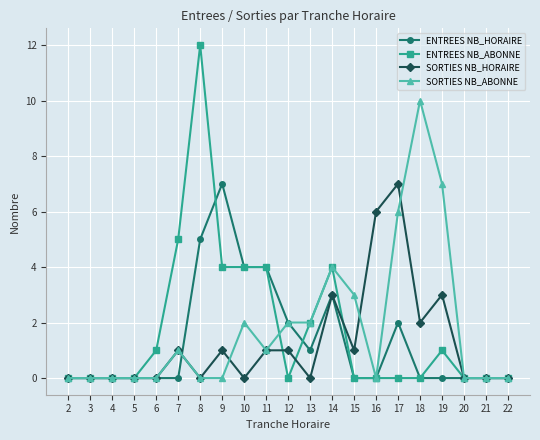

What is the maximum value shown in the chart?

12